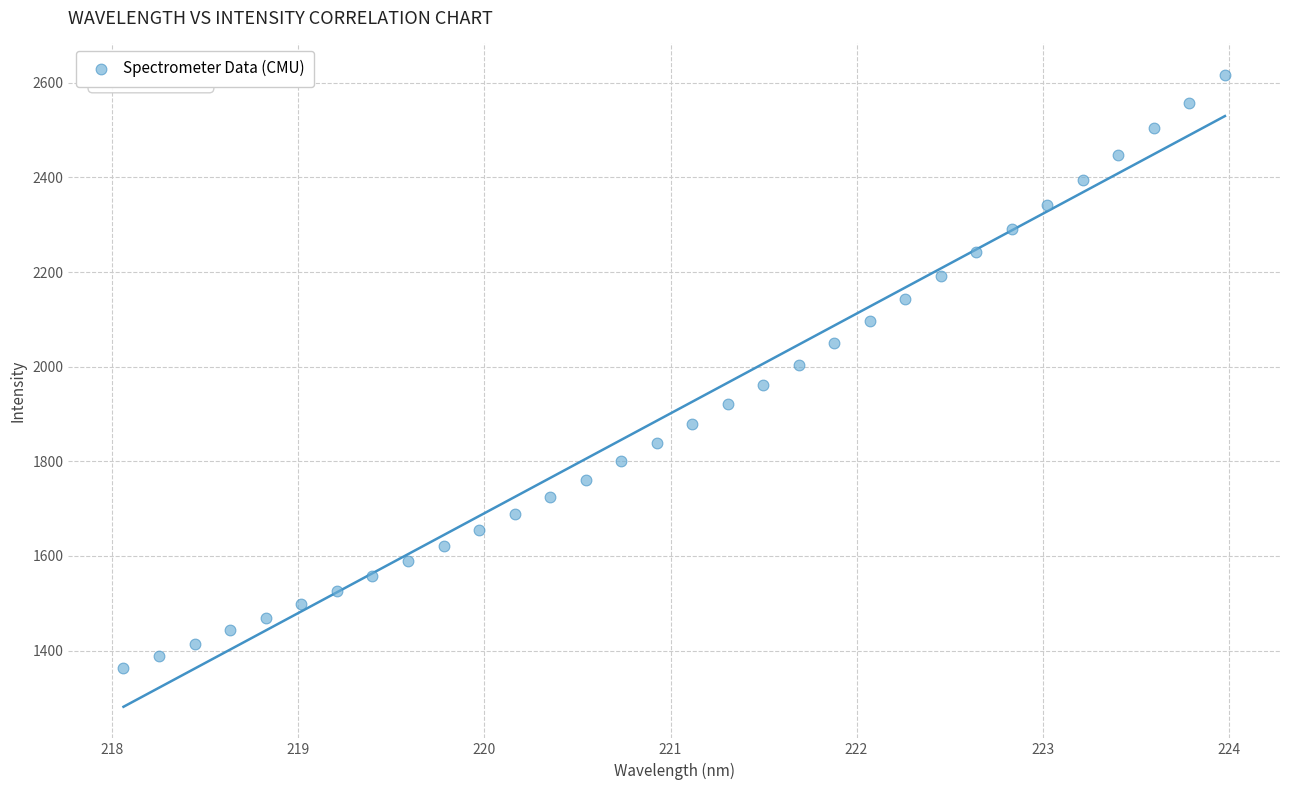

What is the range of Y values (max minus min)?

1252.4